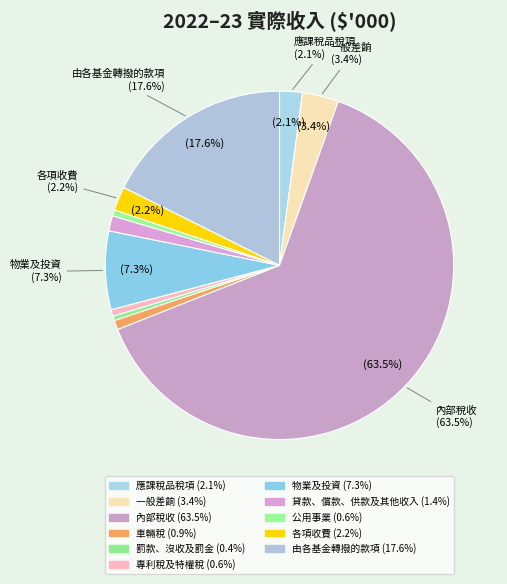

Rank the categories by value from highest to lowest.

內部稅收, 由各基金轉撥的款項, 物業及投資, 一般差餉, 各項收費, 應課稅品稅項, 貸款、償款、供款及其他收入, 車輛稅, 專利稅及特權稅, 公用事業, 罰款、沒收及罰金